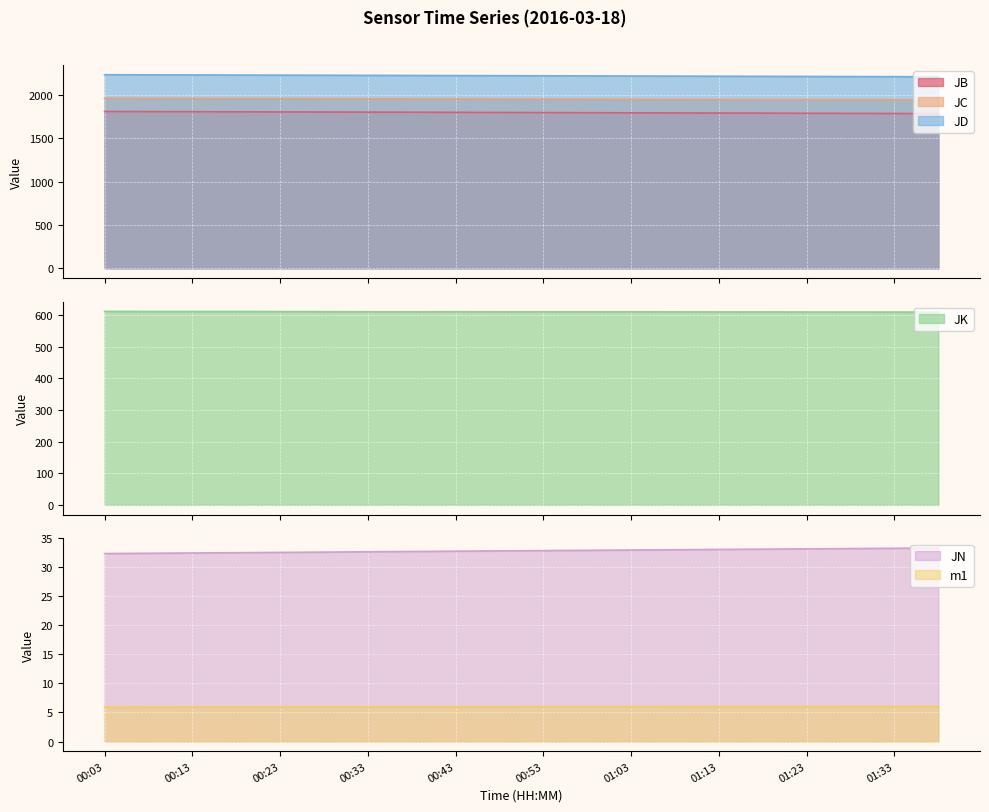

Reading left to right, what are all the values shown in this chart?

JB: 00:03=1807.9	00:08=1806.7	00:13=1805.5	00:18=1804.1	00:23=1802.9	00:28=1801.9	00:33=1800.5	00:38=1799.2	00:43=1797.8	00:48=1796.4	00:53=1795.2	00:58=1793.8	01:03=1792.4	01:08=1791.0	01:13=1789.8	01:18=1788.6	01:23=1787.2	01:28=1785.8	01:33=1784.5	01:38=1783.0
JC: 00:03=1960.3	00:08=1959.3	00:13=1958.2	00:18=1957.1	00:23=1956.0	00:28=1955.1	00:33=1954.0	00:38=1953.0	00:43=1951.9	00:48=1950.7	00:53=1949.7	00:58=1948.6	01:03=1947.5	01:08=1946.4	01:13=1945.3	01:18=1944.2	01:23=1943.2	01:28=1942.0	01:33=1940.9	01:38=1939.7
JD: 00:03=2232.0	00:08=2230.7	00:13=2229.5	00:18=2228.3	00:23=2227.0	00:28=2225.8	00:33=2224.6	00:38=2223.5	00:43=2222.1	00:48=2220.8	00:53=2219.6	00:58=2218.4	01:03=2217.1	01:08=2215.8	01:13=2214.5	01:18=2213.3	01:23=2211.9	01:28=2210.7	01:33=2209.4	01:38=2208.0
JN: 00:03=32.4	00:08=32.4	00:13=32.5	00:18=32.5	00:23=32.6	00:28=32.6	00:33=32.7	00:38=32.8	00:43=32.8	00:48=32.9	00:53=32.9	00:58=33.0	01:03=33.0	01:08=33.0	01:13=33.1	01:18=33.1	01:23=33.2	01:28=33.2	01:33=33.3	01:38=33.4
m1: 00:03=5.9	00:08=5.9	00:13=5.9	00:18=5.9	00:23=5.9	00:28=6.0	00:33=6.0	00:38=6.0	00:43=6.0	00:48=6.0	00:53=6.0	00:58=6.0	01:03=6.0	01:08=6.0	01:13=6.0	01:18=6.0	01:23=6.0	01:28=6.0	01:33=6.0	01:38=6.0
JK: 00:03=611.4	00:08=610.9	00:13=611.0	00:18=611.0	00:23=610.6	00:28=610.4	00:33=610.1	00:38=609.9	00:43=610.2	00:48=610.1	00:53=609.9	00:58=610.0	01:03=610.0	01:08=609.8	01:13=609.5	01:18=609.5	01:23=609.4	01:28=609.3	01:33=609.2	01:38=609.0